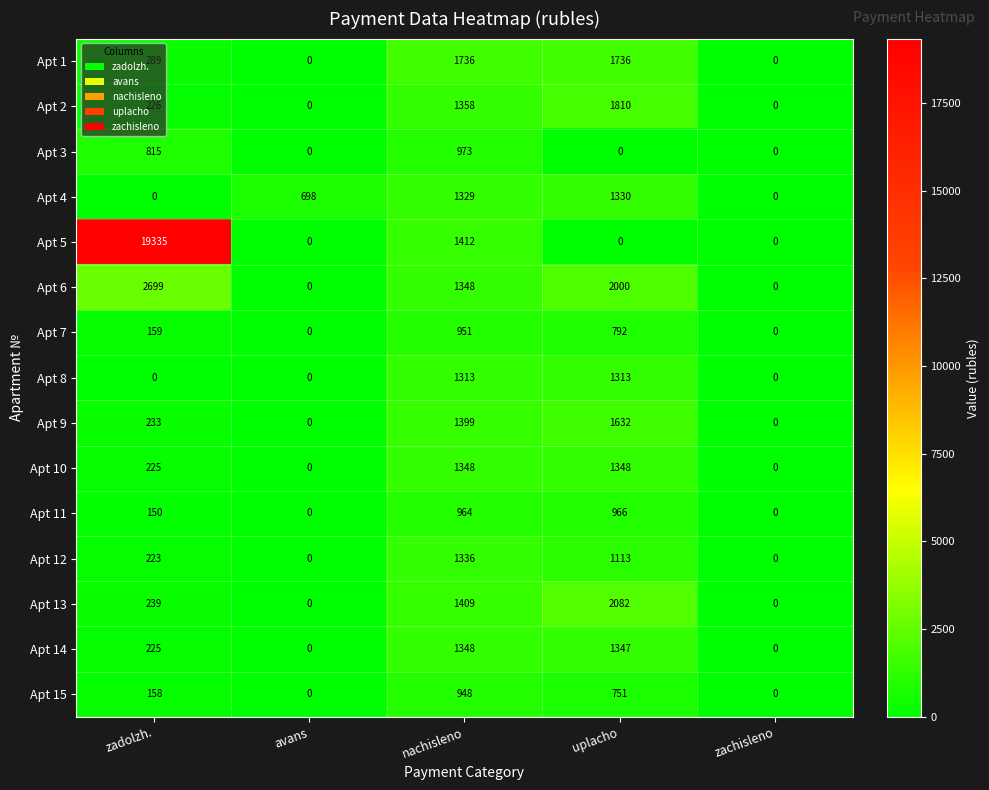

Which series has the largest total across all categories?

Apt 5